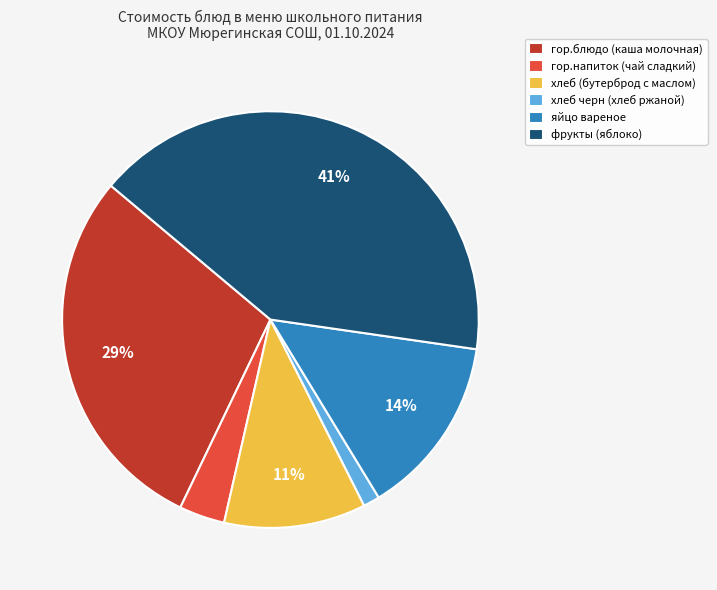

Which category has the biggest portion of the pie?

фрукты (яблоко)